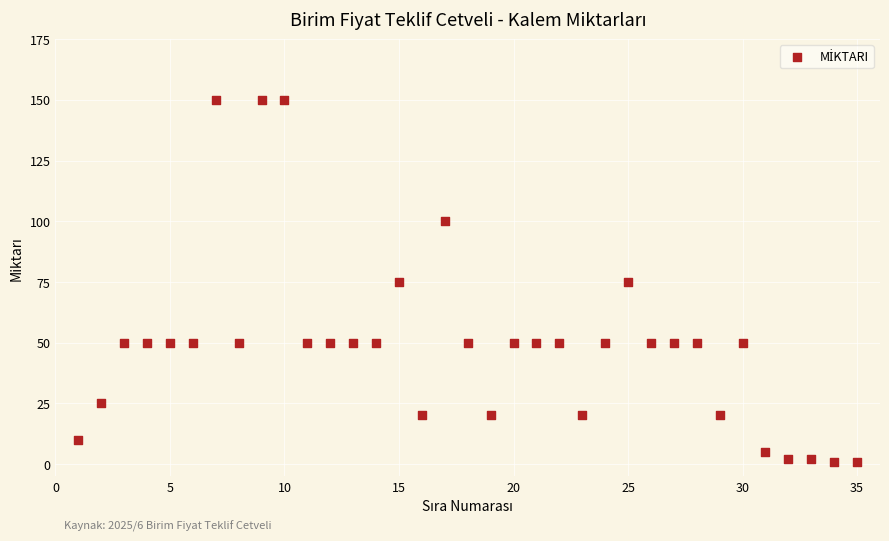

What is the range of Y values (max minus min)?

149